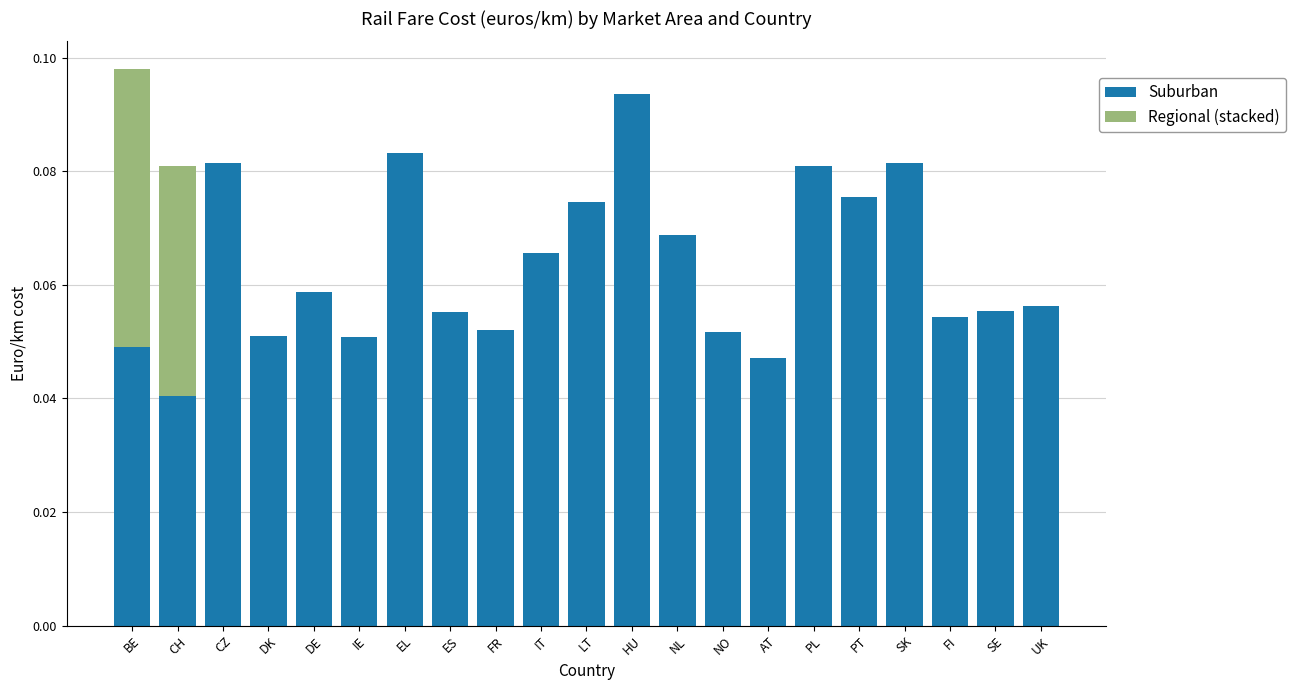

At which category is the sum across all series the highest?

BE